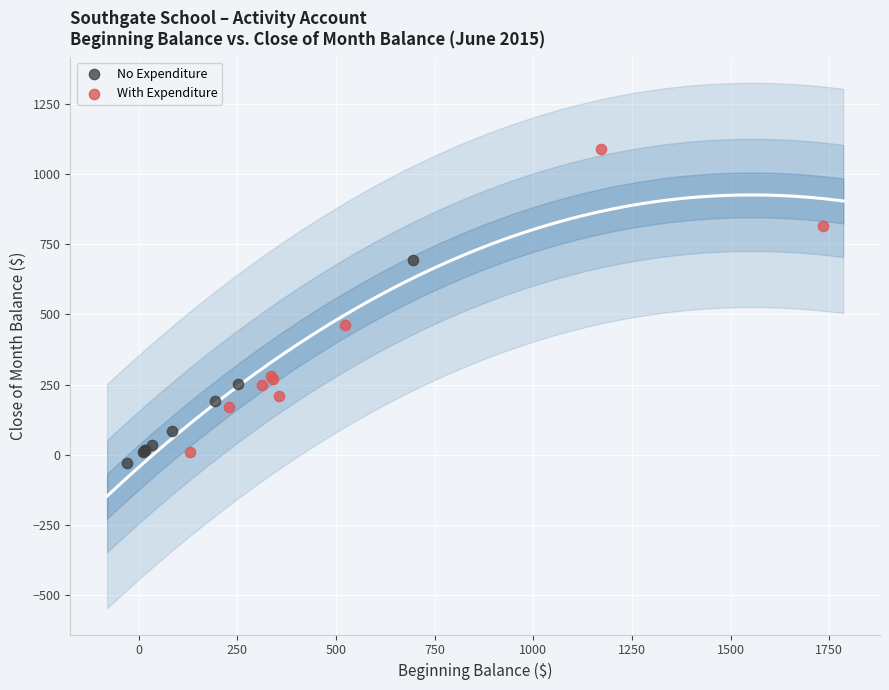

Which series contains the highest Y value?

With Expenditure